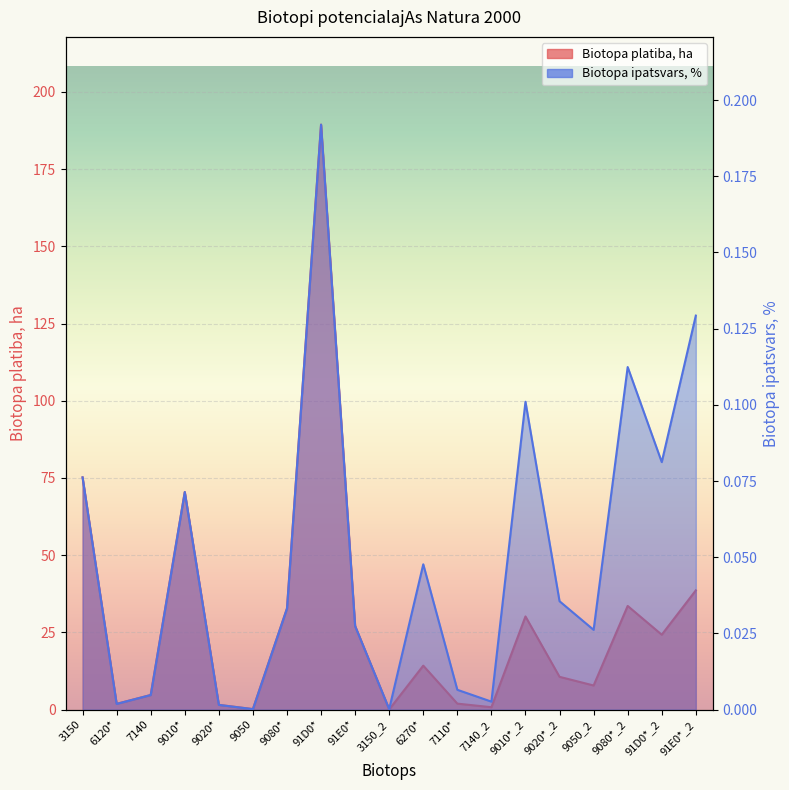

Which has a higher value, 3150_2 or 7110*?

7110*